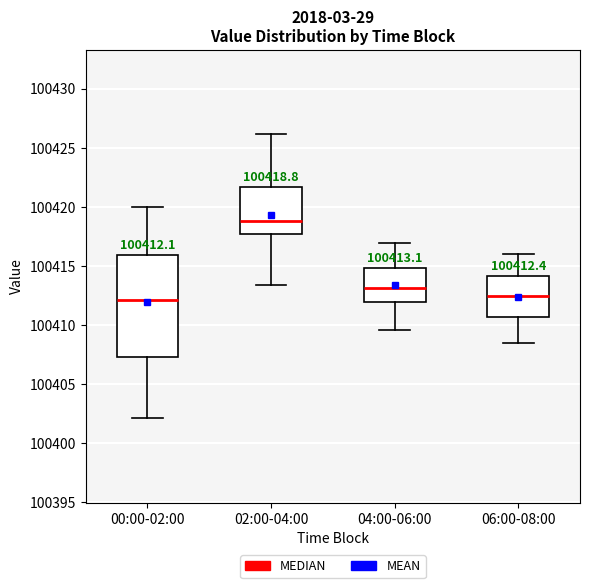

Comparing the boxes themselves (not the whiskers), which one is the tallest?

00:00-02:00